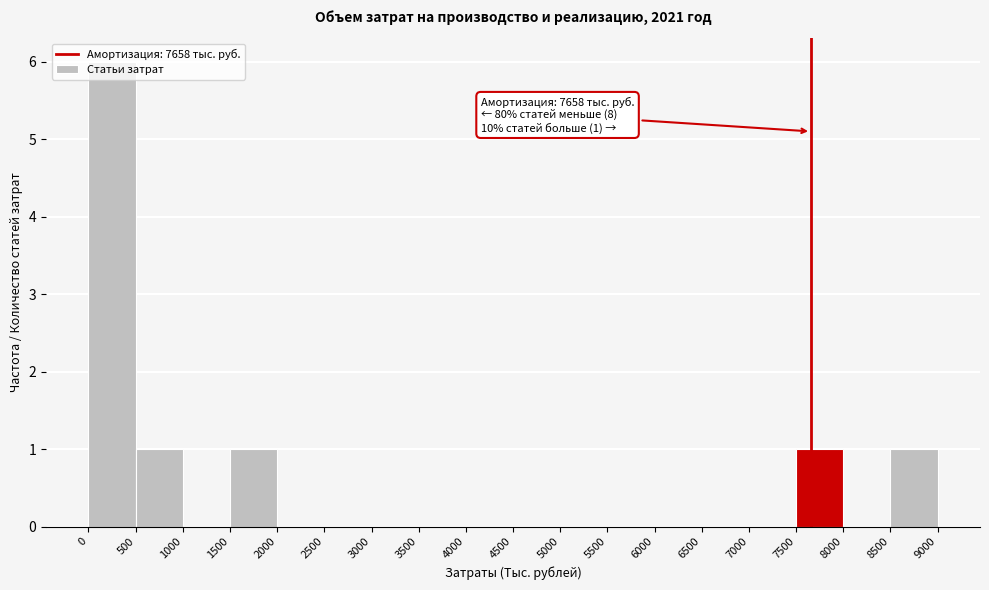

Over which range of the x-axis is the bar tallest?

0 to 500